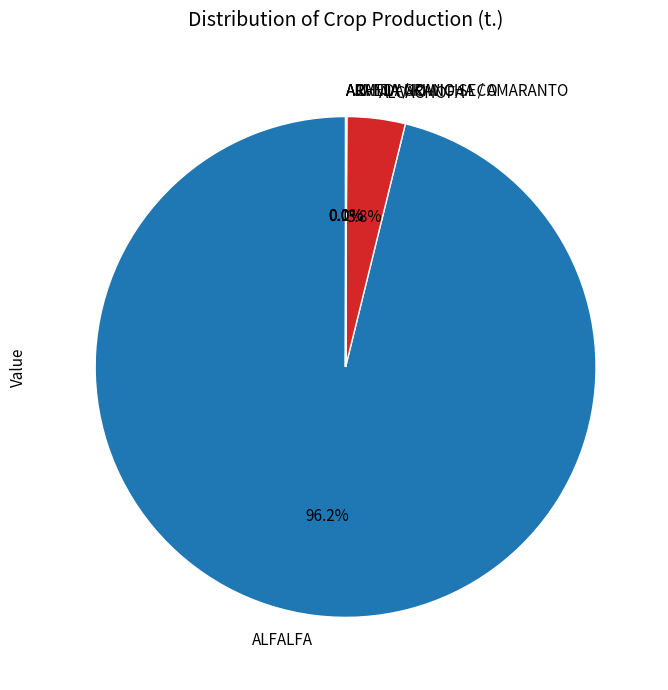

Does any single category account for the majority?

Yes